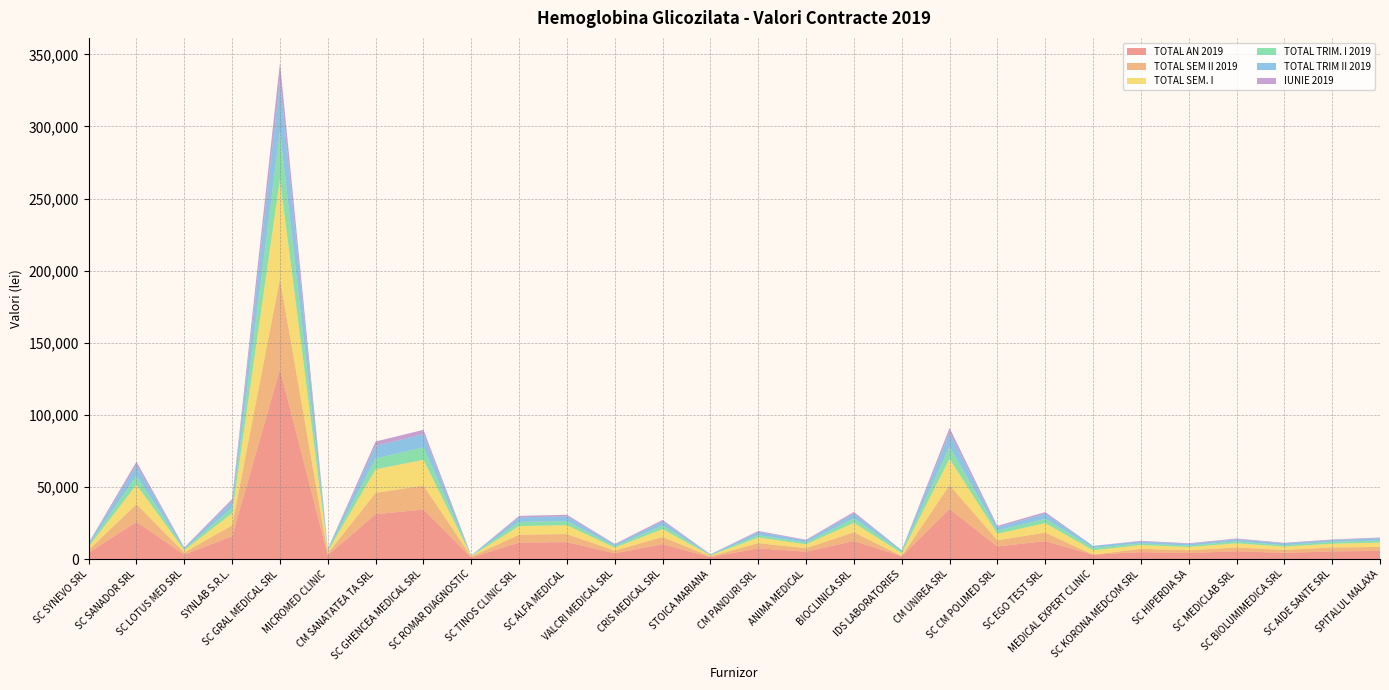

Reading right to left, extract all data points from this chart.

TOTAL AN 2019: 5720	5320	4320	5460	4180	4840	3060	12460	8800	34760	2060	12560	5120	7480	1280	10380	3980	11740	11460	1060	34420	31120	2700	131680	15880	3080	25780	4300
TOTAL SEM II 2019: 2720	2760	2040	2600	1980	2300	0	5940	4180	16560	0	6040	2440	3580	620	4940	1880	5600	5460	660	16600	14780	1260	62760	7540	1460	12260	2040
TOTAL SEM. I: 3000	2560	2280	2860	2200	2540	3060	6520	4620	18200	2060	6520	2680	3900	660	5440	2100	6140	6000	400	17820	16340	1440	68920	8340	1620	13520	2260
TOTAL TRIM. I 2019: 1400	1340	1000	1360	1040	1220	1740	2980	2160	8500	1180	3120	1200	1660	300	2500	960	2860	2840	260	8620	7500	700	33200	3820	760	6160	1060
TOTAL TRIM II 2019: 1600	1220	1280	1500	1160	1320	1320	3540	2460	9700	880	3400	1480	2240	360	2940	1140	3280	3160	140	9200	8840	740	35720	4520	860	7360	1200
IUNIE 2019: 520	400	380	500	420	440	0	1160	820	3220	0	1080	500	660	120	980	440	1100	1040	60	2960	2960	260	11920	1540	300	2440	400